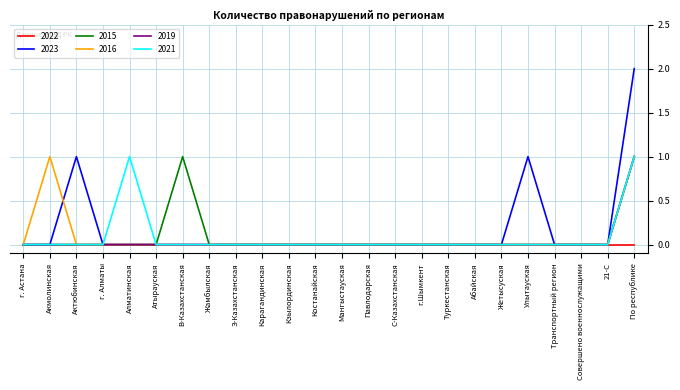

At which category is the sum across all series the highest?

По республике